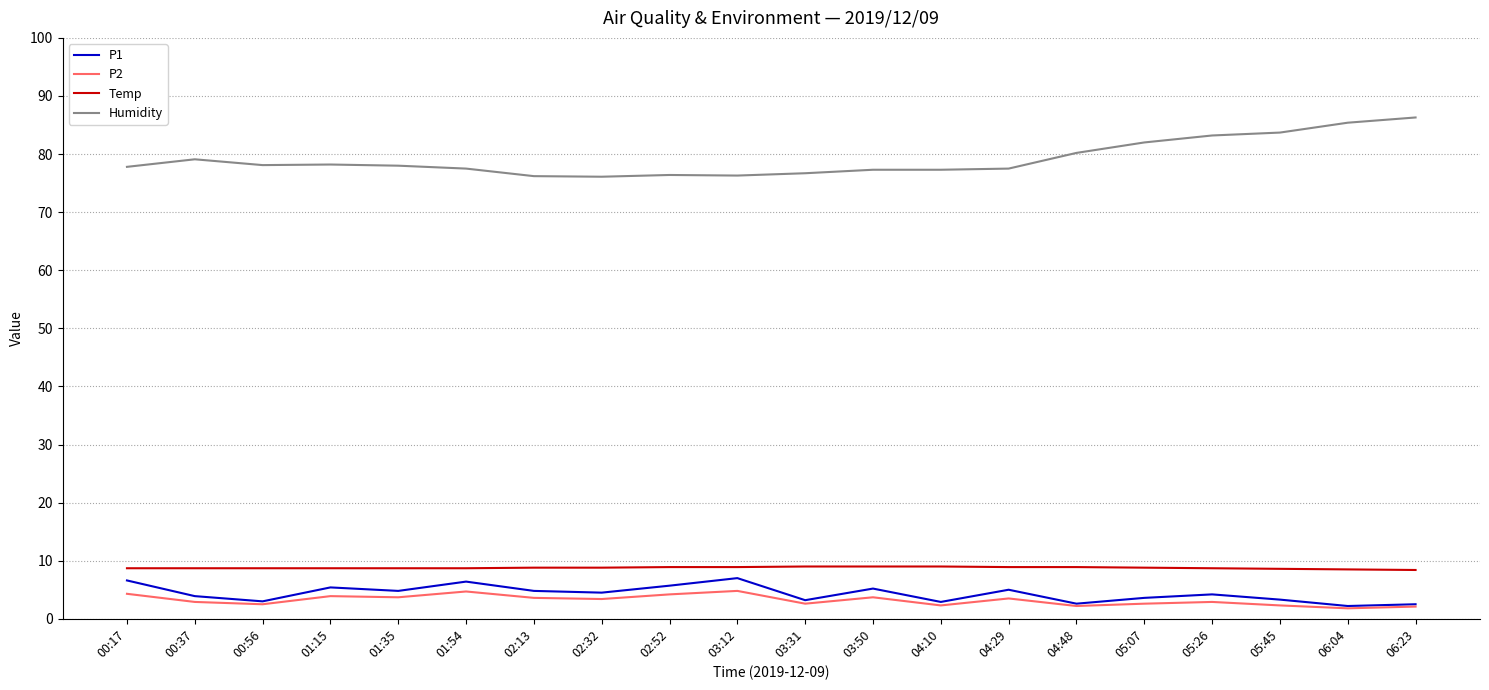

True or false: Humidity and P2 intersect in this chart.

False